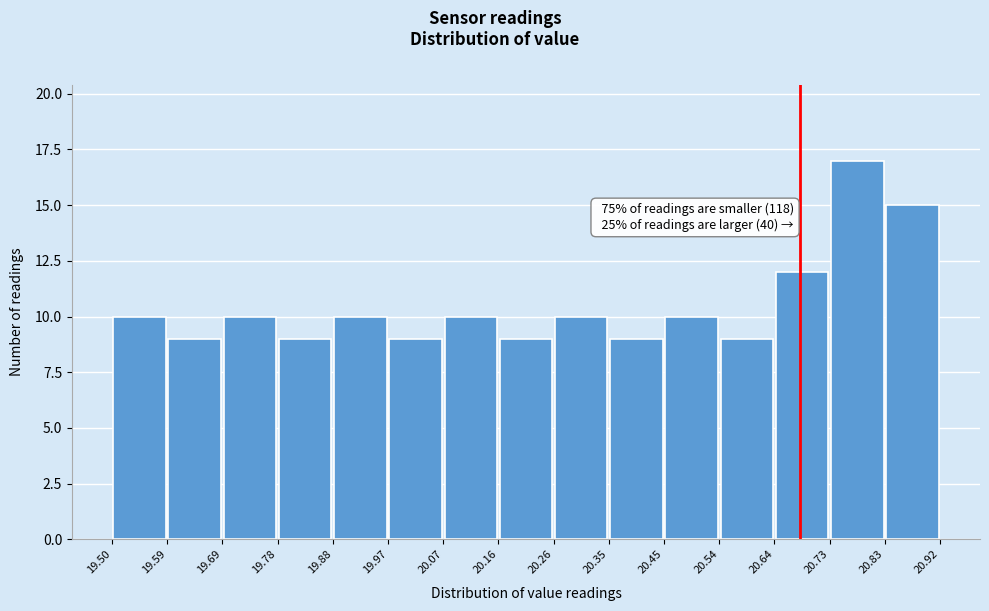

Which range on the x-axis has the tallest bar?

20.73 to 20.83